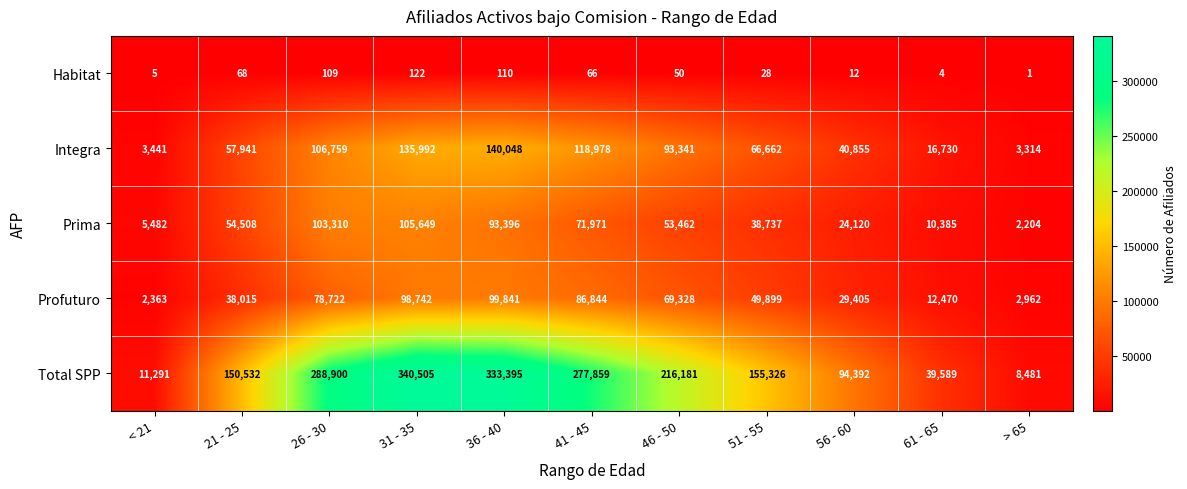

What is the difference between the Prima values at 21 - 25 and 56 - 60?

30388